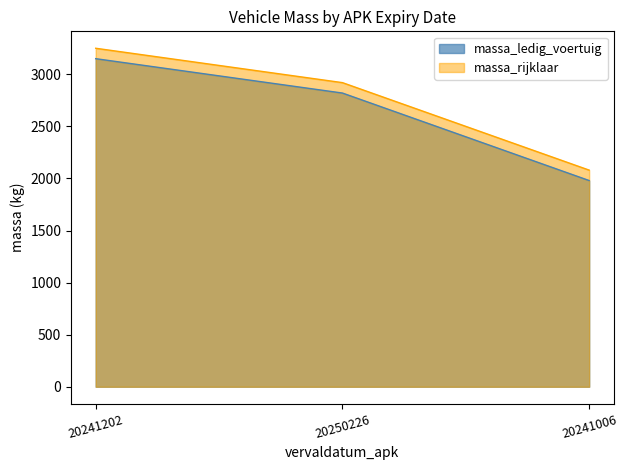

True or false: massa_rijklaar has a value of 1502 at 20250226.

False